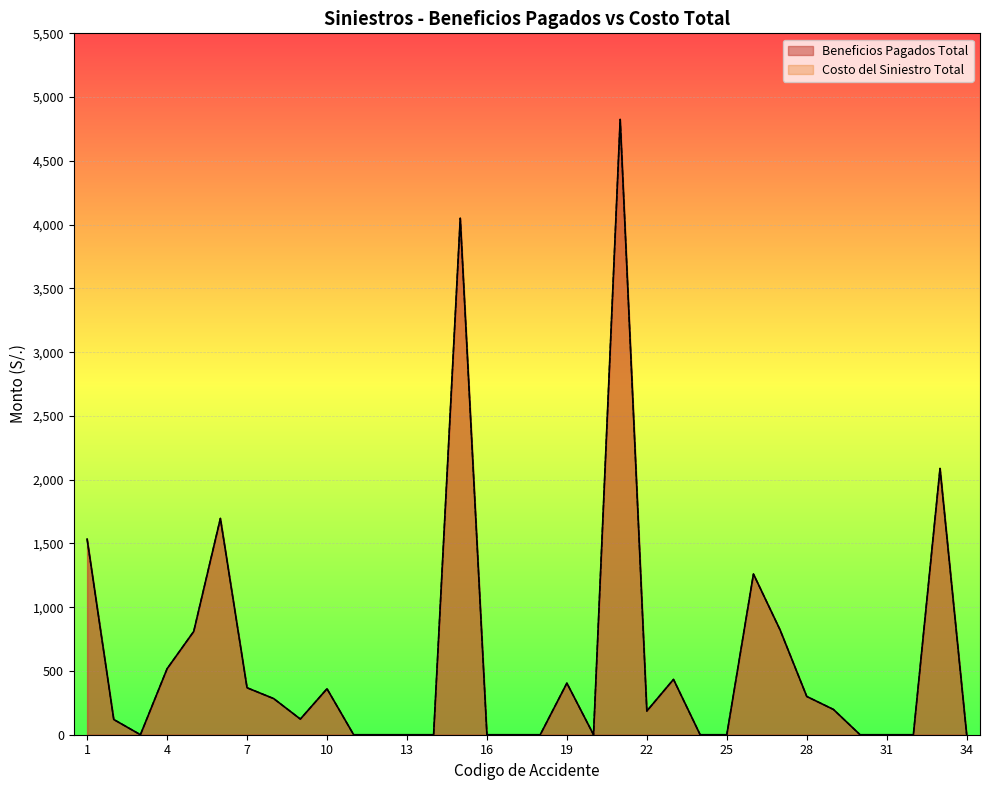

What is the difference between the maximum and minimum values in the Costo del Siniestro Total series?

4824.9